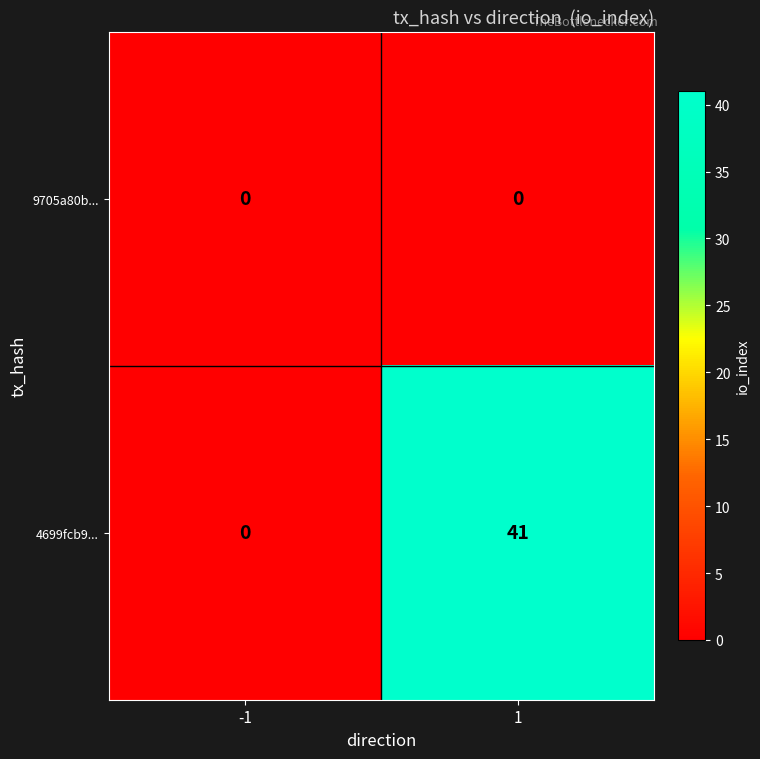

Reading right to left, transcribe all the data shown in this chart.

9705a80b...: 0	0
4699fcb9...: 41	0